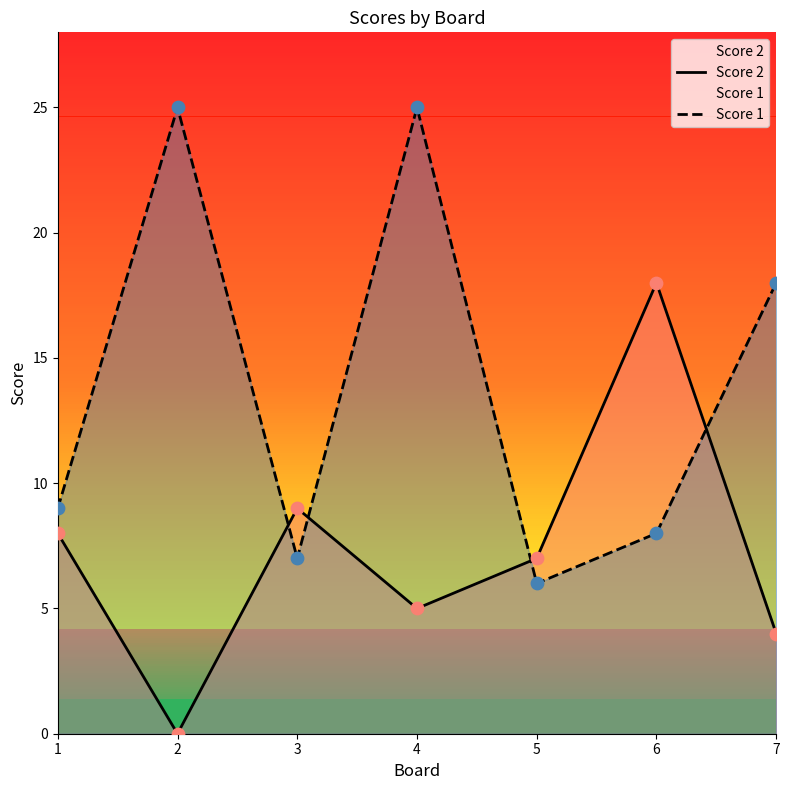

Which series contains the lowest Y value?

Score 2